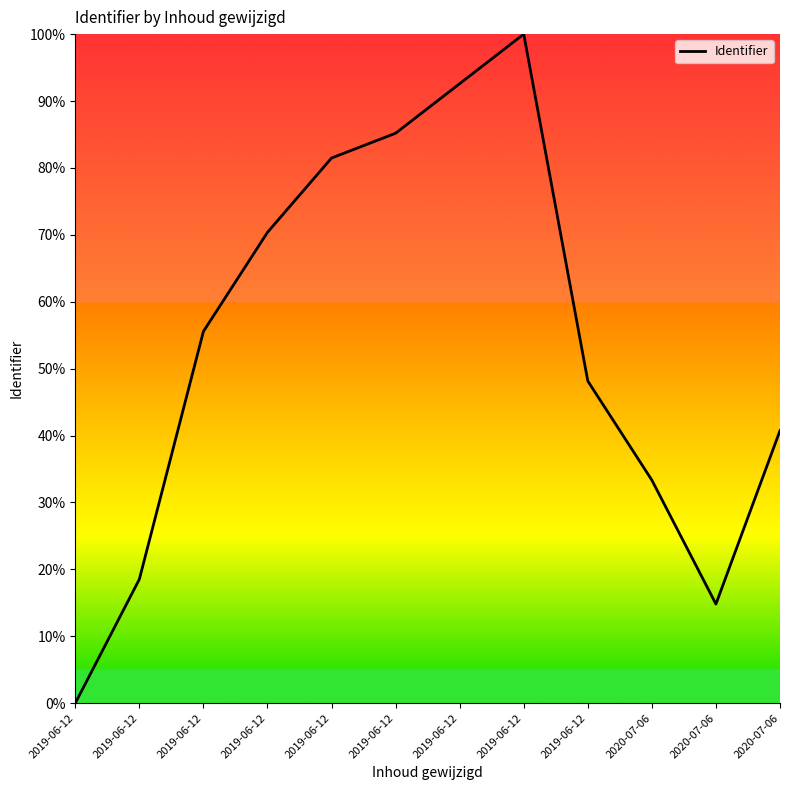

Which label corresponds to the smallest value in the chart?

2019-06-12